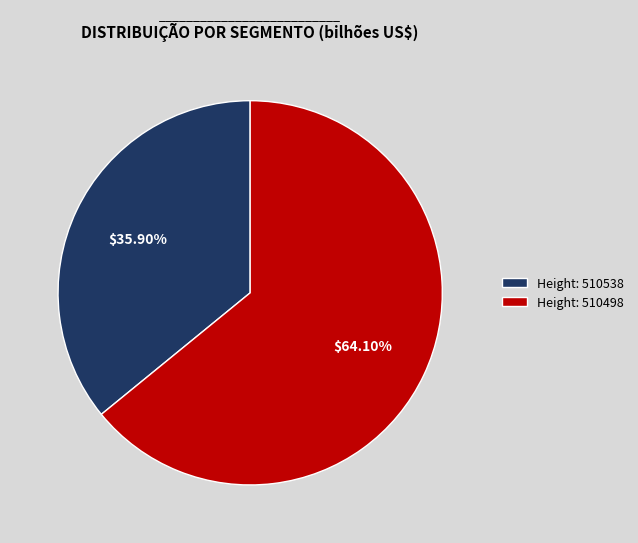

Rank the categories by value from lowest to highest.

Height: 510538, Height: 510498